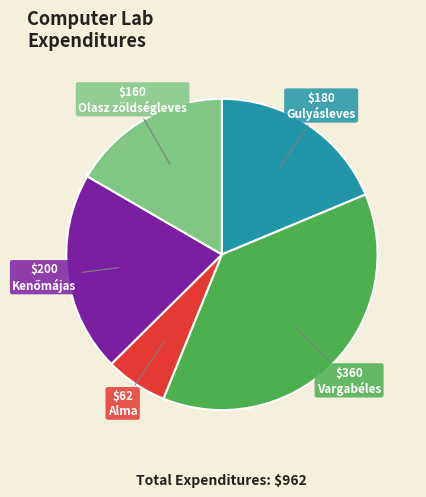

Does any single category account for the majority?

No